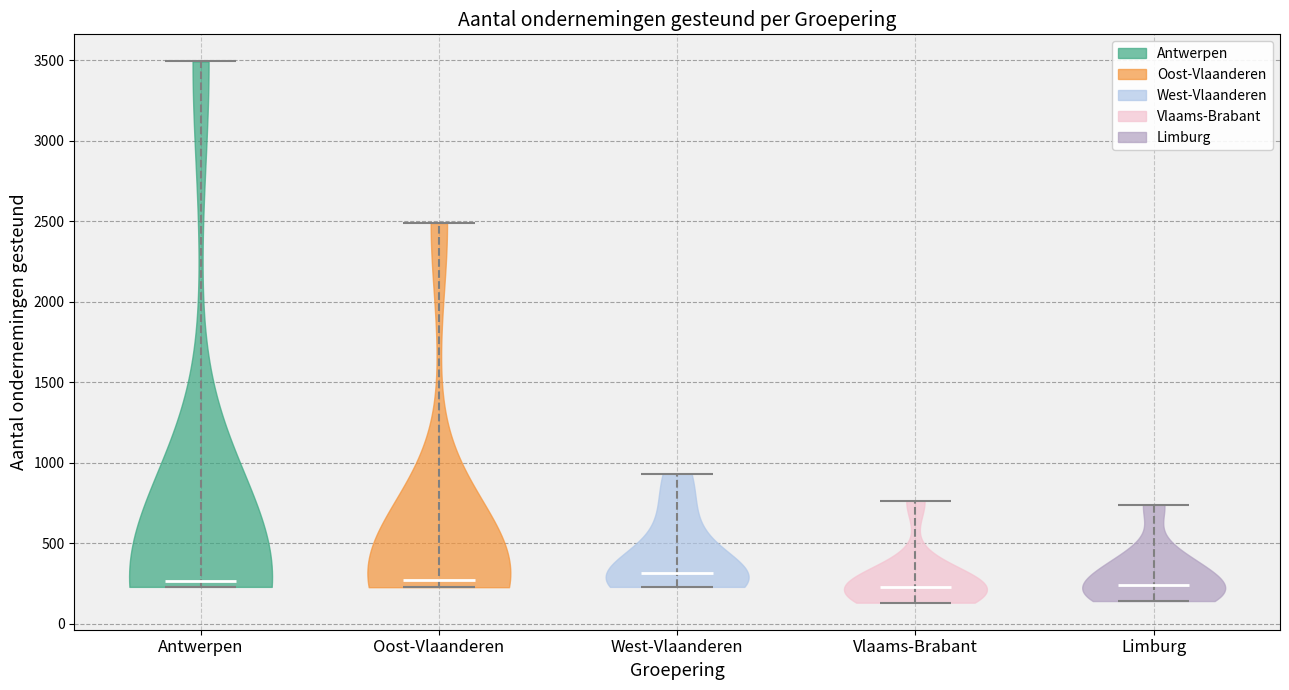

Reading left to right, read every violin against the y-axis: where its median line is, and the lowest and highest points it reaches. The values are not printed on the chart, so give them approximately, as read against the axis.

Antwerpen: median line 250, lowest point 250, highest point 3500
Oost-Vlaanderen: median line 250, lowest point 250, highest point 2500
West-Vlaanderen: median line 300, lowest point 250, highest point 950
Vlaams-Brabant: median line 250, lowest point 150, highest point 750
Limburg: median line 250, lowest point 150, highest point 750